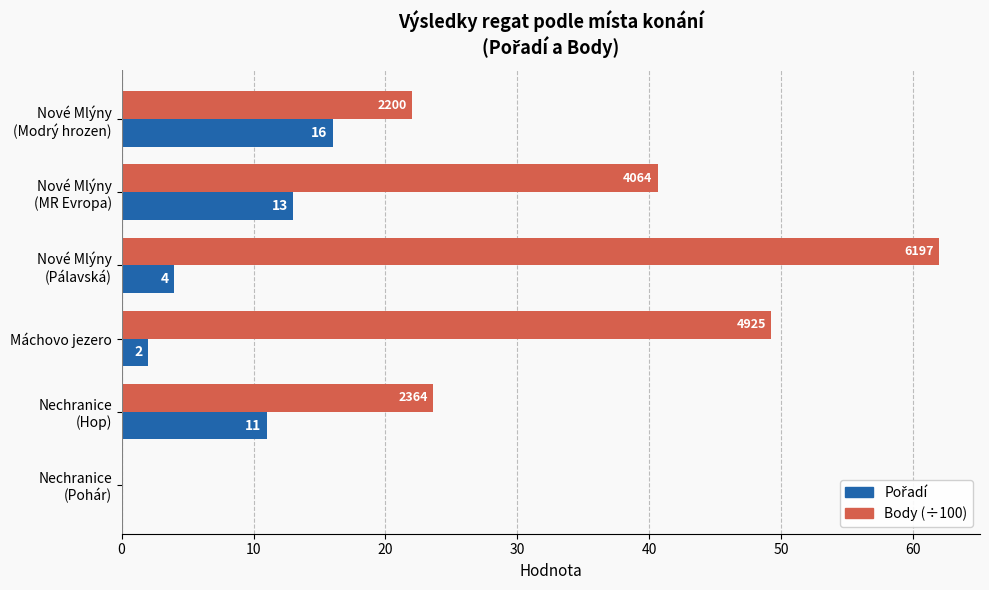

What is the maximum value shown in the chart?

62.0